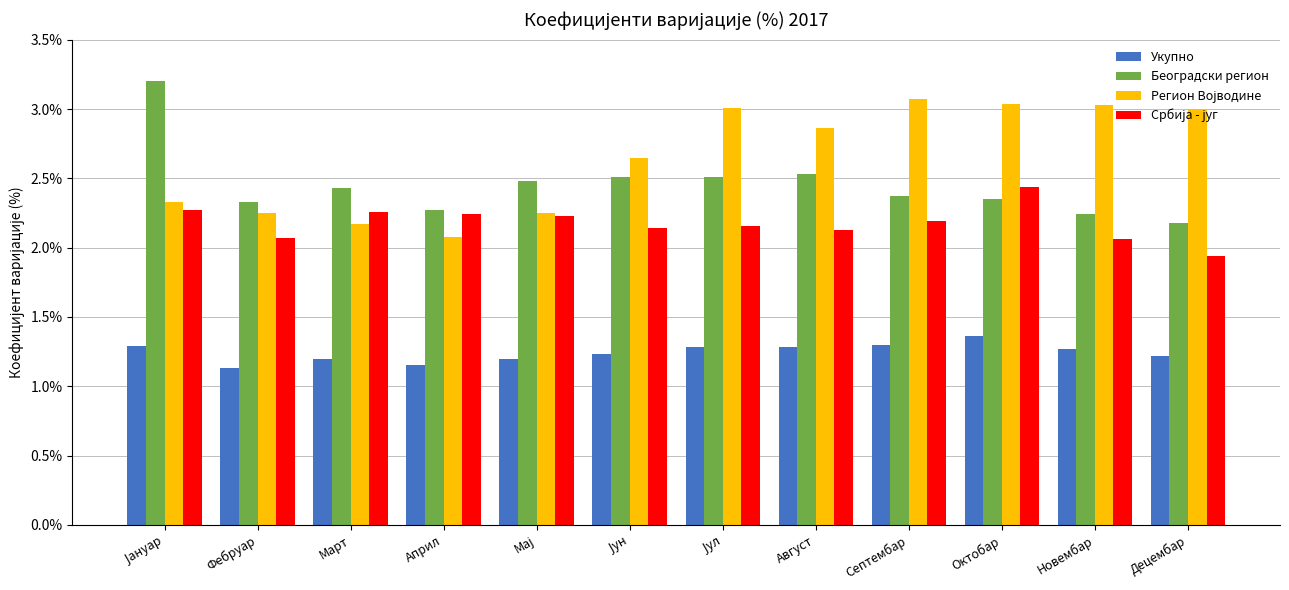

At how many categories does at least one series exceed 2?

12